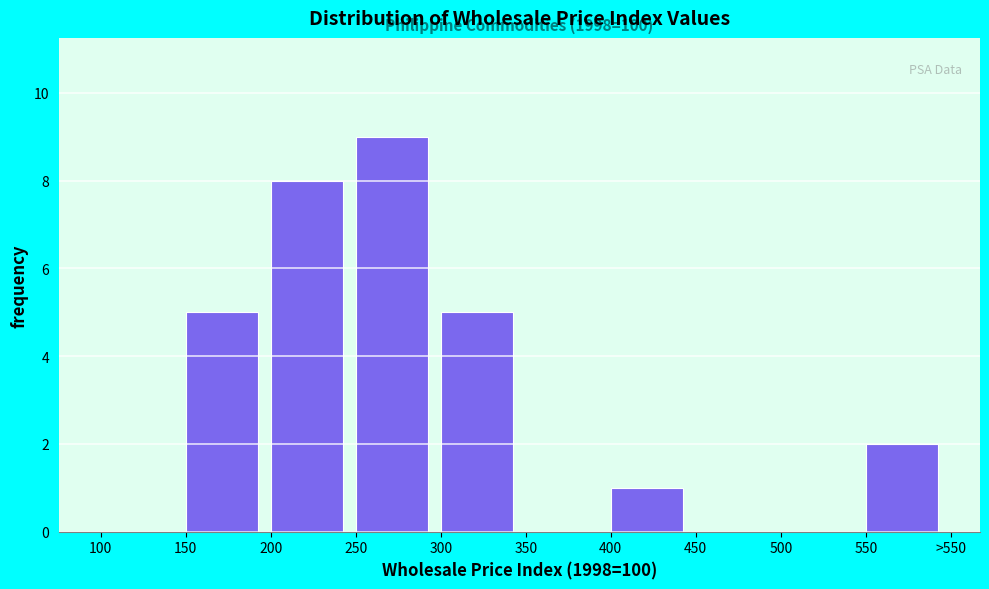

Reading left to right, transcribe all the data shown in this chart.

100=0	150=5	200=8	250=9	300=5	350=0	400=1	450=0	500=0	550=2